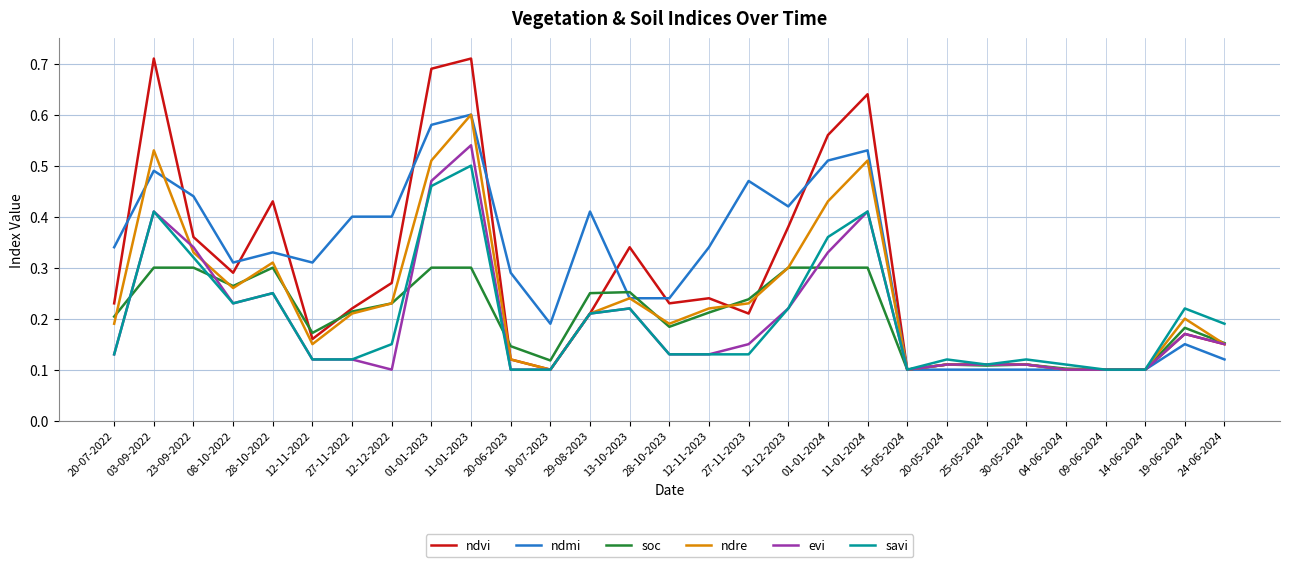

Which series has the widest spread of values?

ndvi